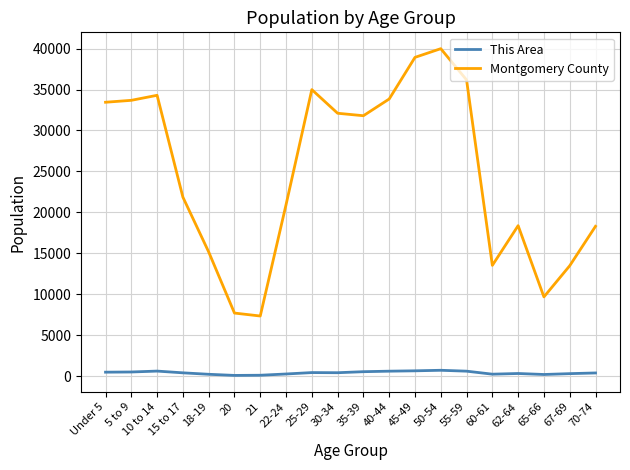

How many distinct data groups are displayed?

2